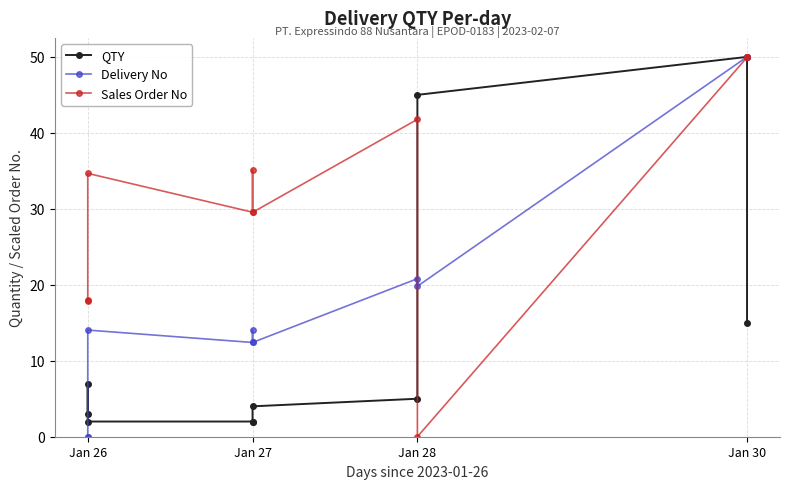

Which label corresponds to the smallest value in the chart?

Jan 26